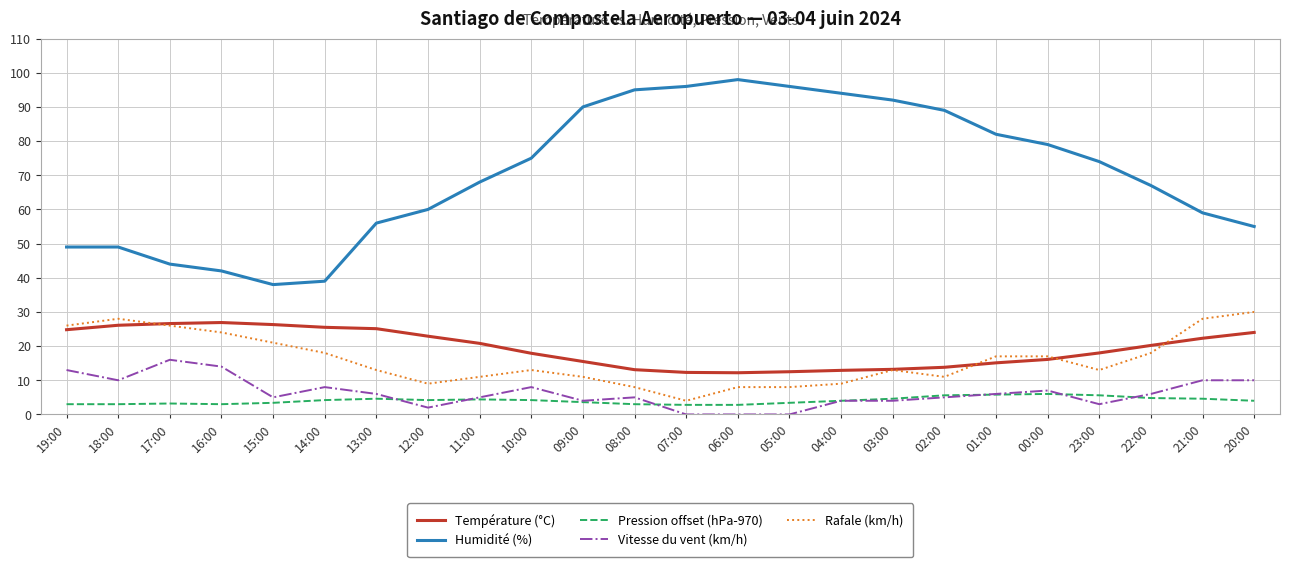

What is the sum of all Rafale (km/h) values?

384.0